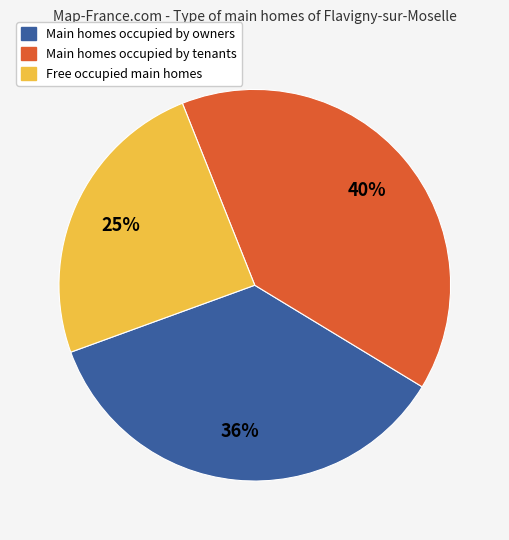

Is there any slice that represents more than half of the pie?

No